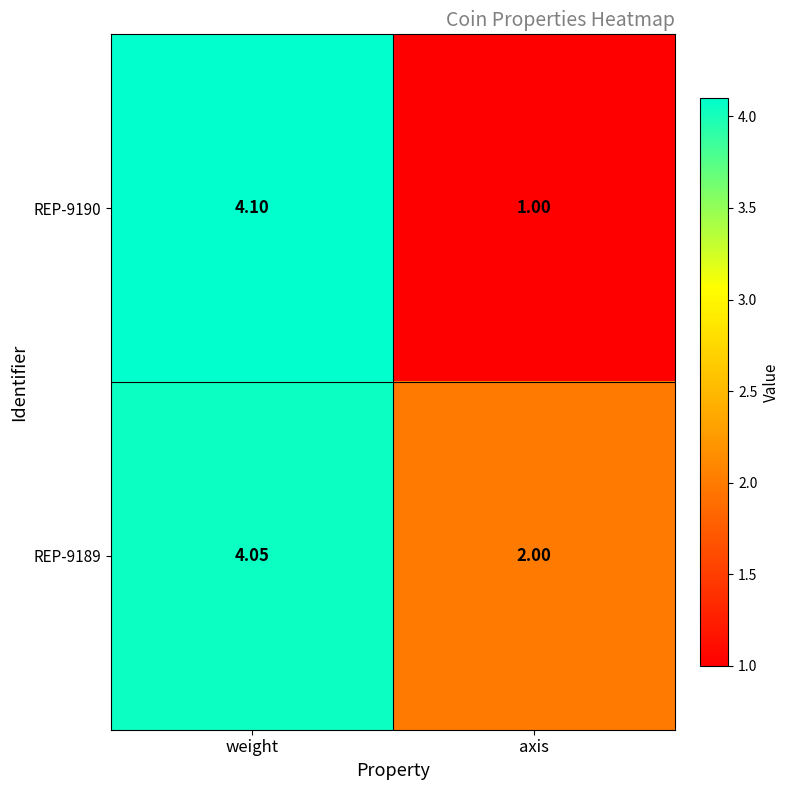

What is the greatest value displayed?

4.1